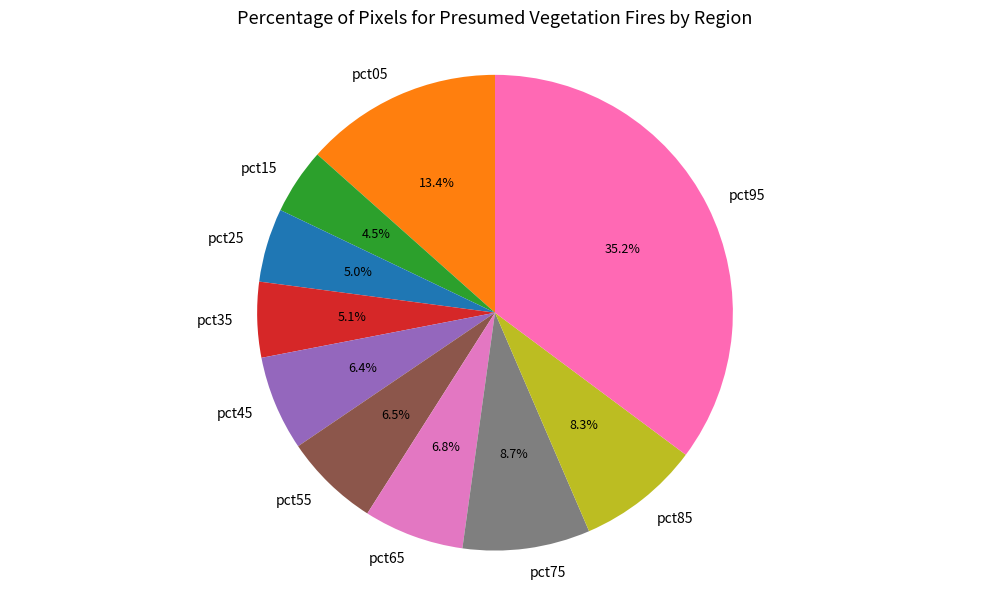

Count the number of slices in the pie.

10